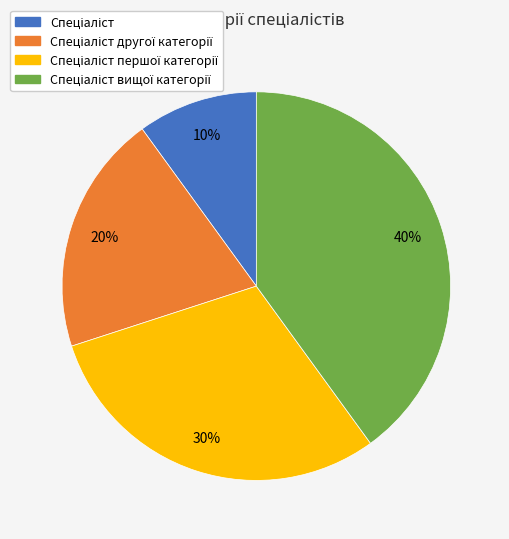

Count the number of slices in the pie.

4